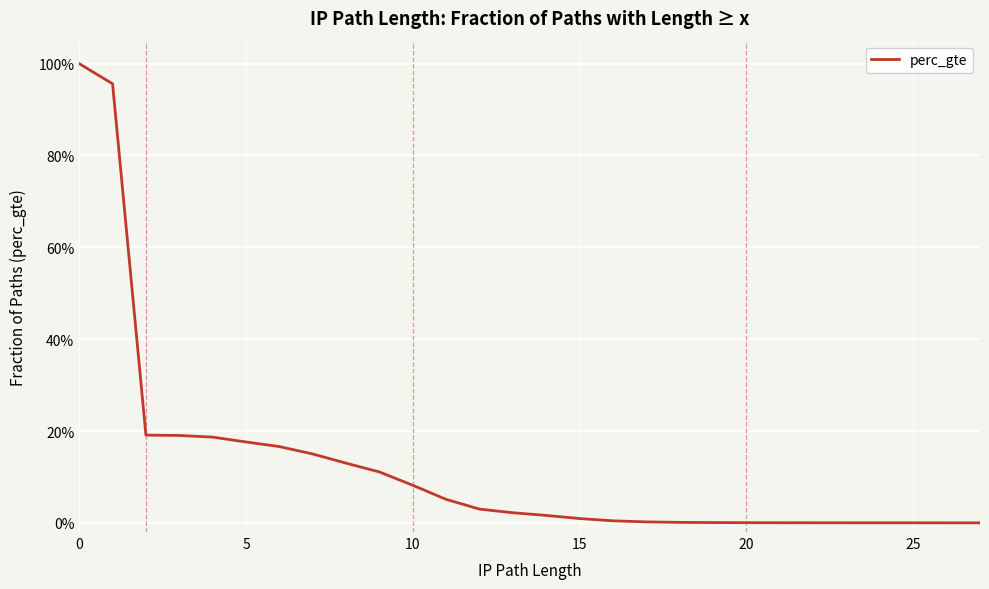

What is the maximum value shown in the chart?

1.0